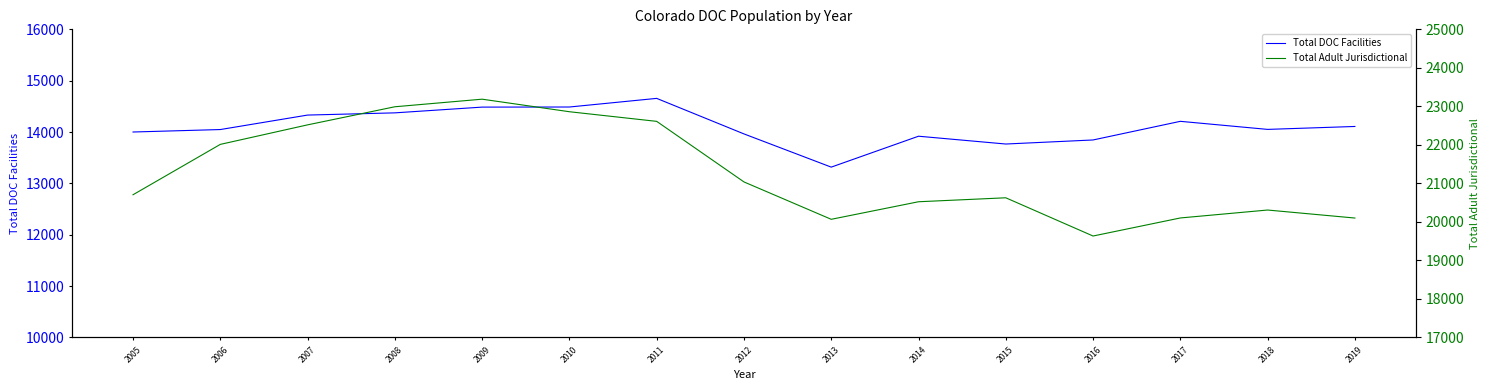

True or false: Total DOC Facilities and Total Adult Jurisdictional cross at least once.

False